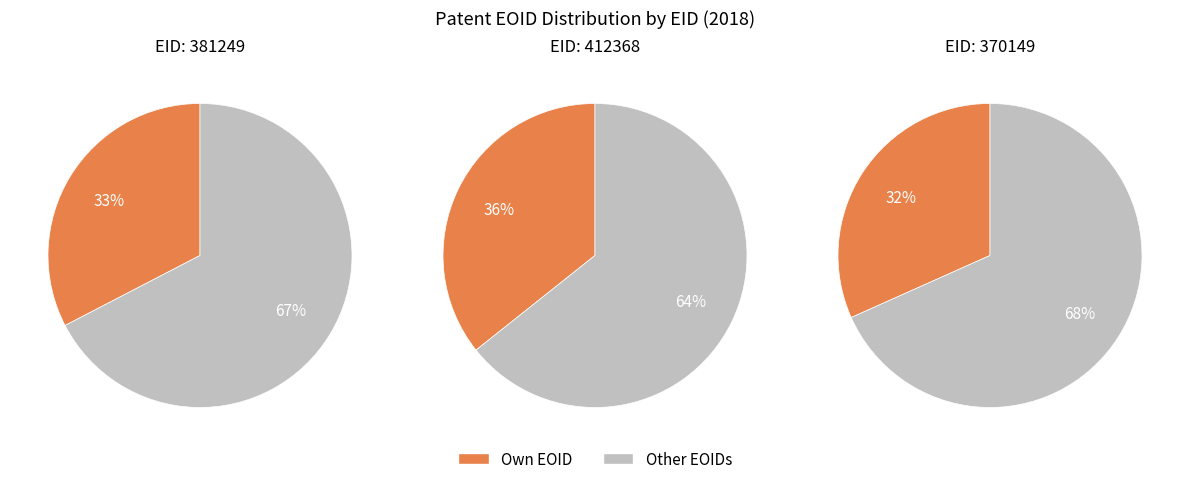

What percentage is NOT represented by 370149?

68.3%